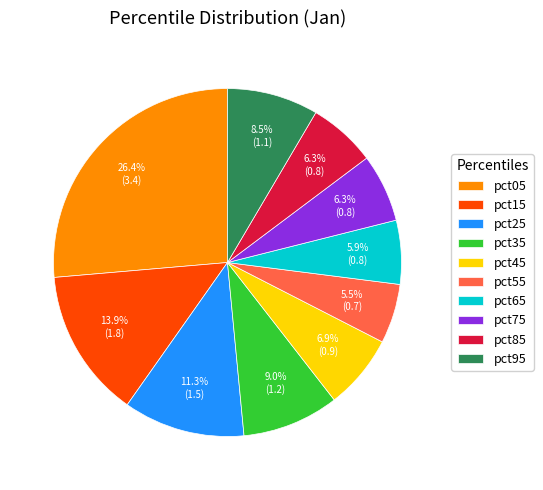

Between pct95 and pct05, which is larger?

pct05